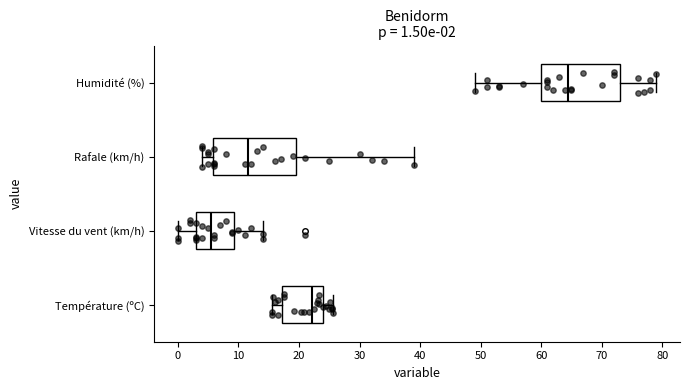

Which box has the furthest to the left median line?

Vitesse du vent (km/h)